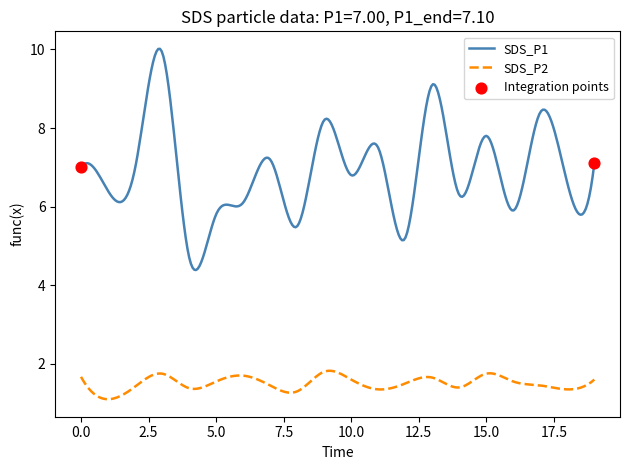

Which series has the largest range (max minus min)?

SDS_P1